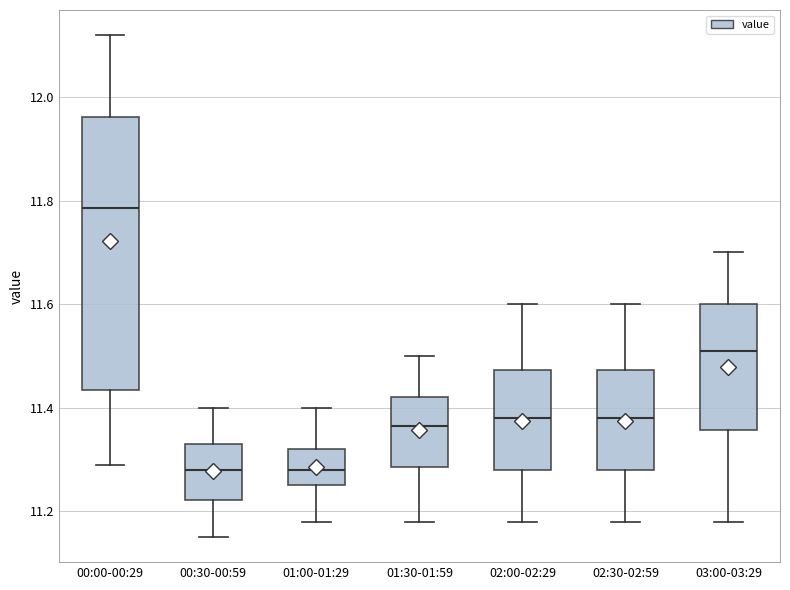

Where does the median line of the box for 00:30-00:59 sit on the y-axis? The values are not printed on the chart, so give them approximately, as read against the axis.

11.28